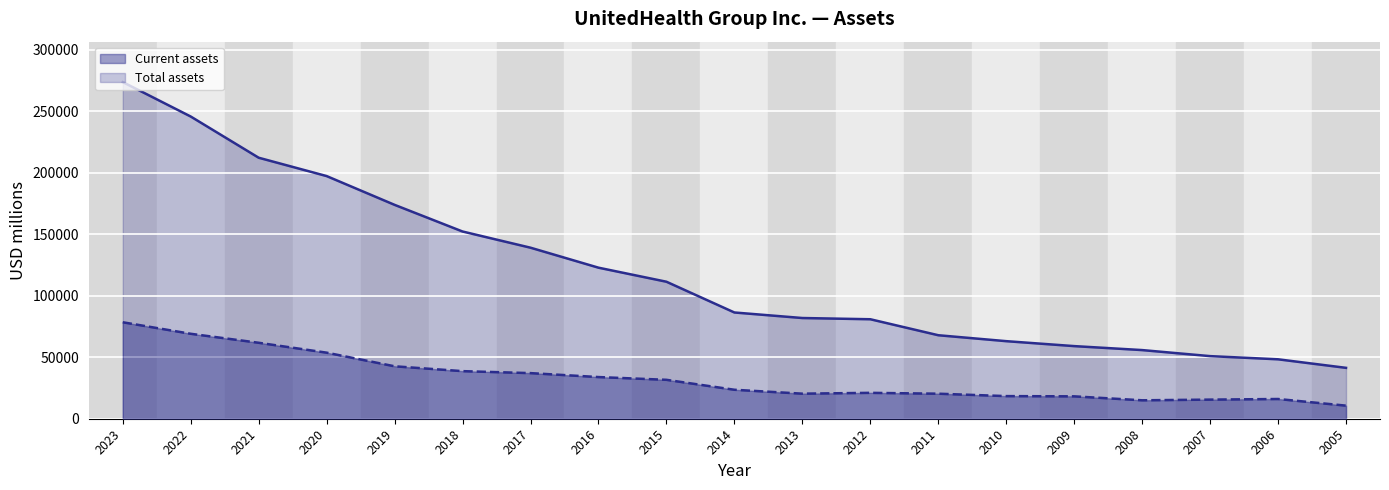

What is the difference between the maximum and second lowest values in the Current assets (line) series?

63447